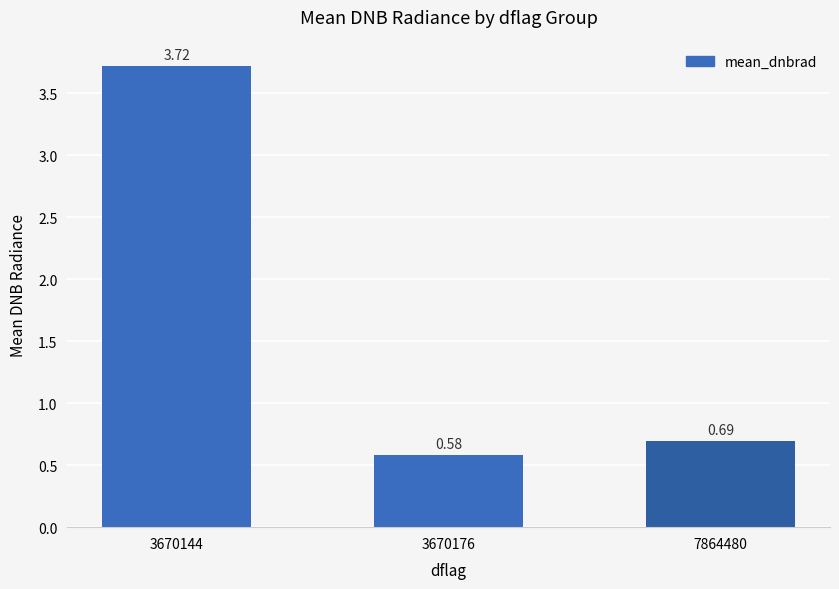

Rank the categories by value from lowest to highest.

3670176, 7864480, 3670144